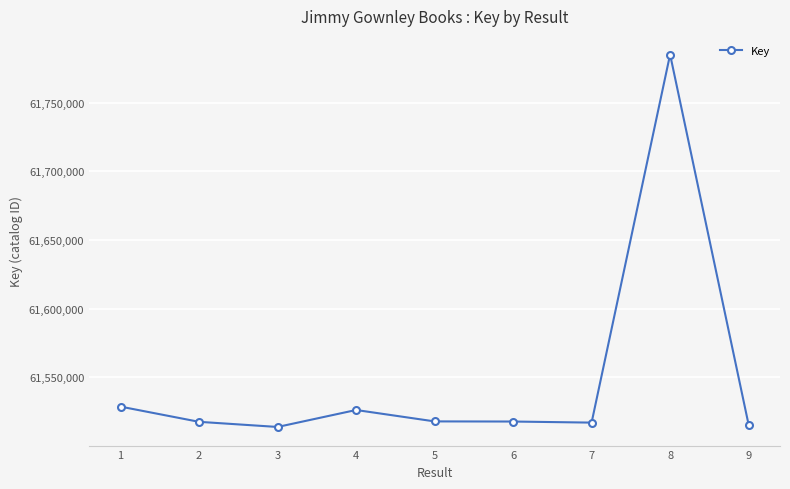

Is it true that the value at 2 is 61517686?

True